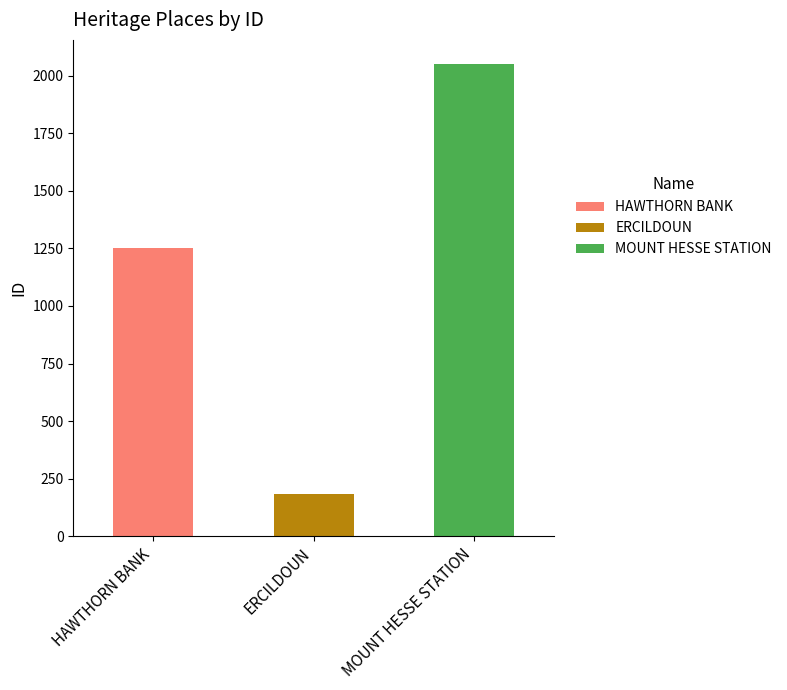

Reading right to left, what are the values for HAWTHORN BANK?

MOUNT HESSE STATION=0	ERCILDOUN=0	HAWTHORN BANK=1253